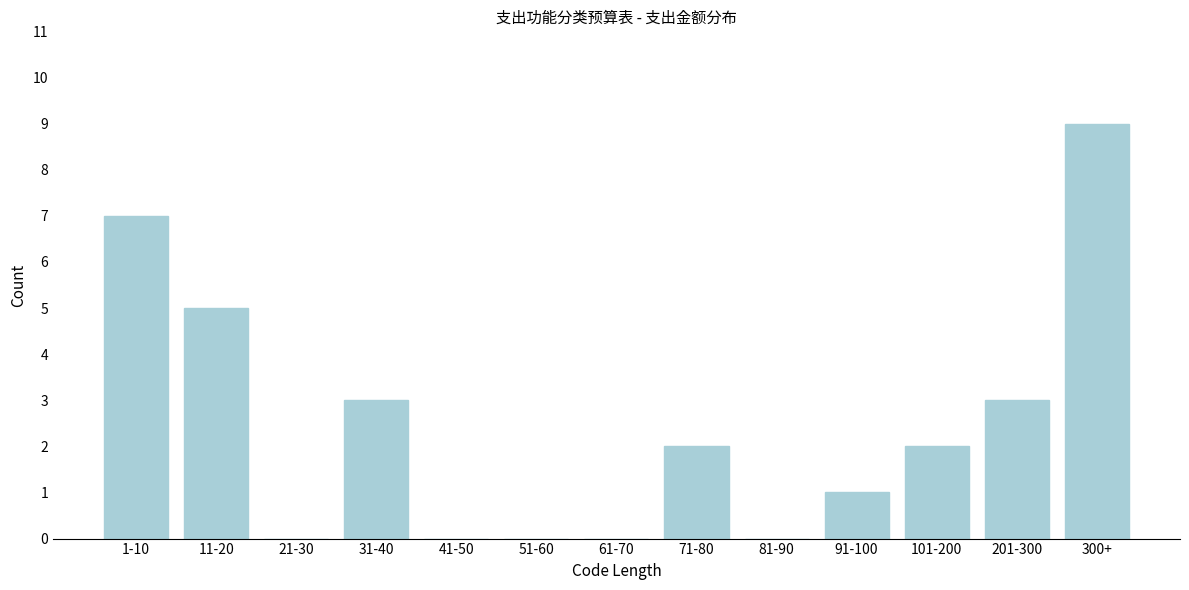

Reading left to right, extract all data points from this chart.

1-10=7	11-20=5	21-30=0	31-40=3	41-50=0	51-60=0	61-70=0	71-80=2	81-90=0	91-100=1	101-200=2	201-300=3	300+=9